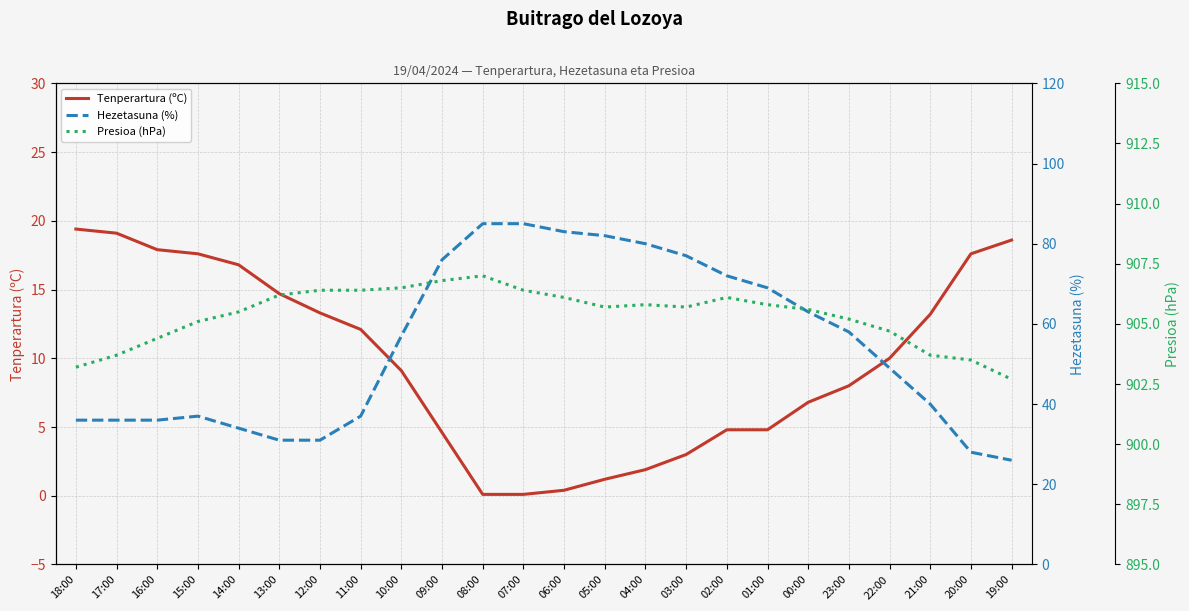

At which label does Hezetasuna (%) first exceed 57?

09:00